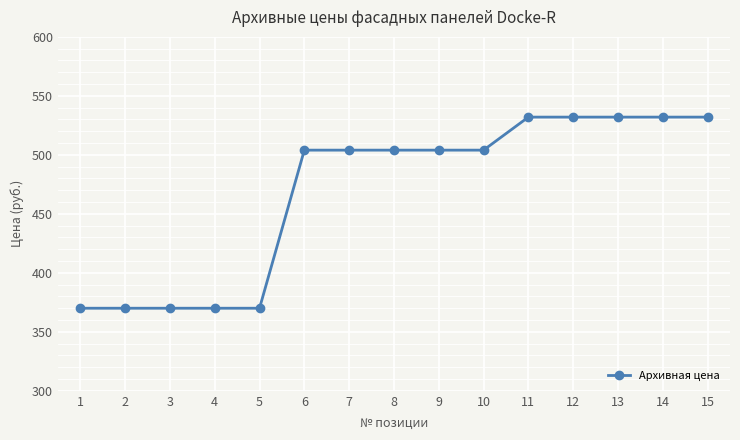

Reading right to left, list all the values displayed in this chart.

532	532	532	532	532	504	504	504	504	504	370	370	370	370	370